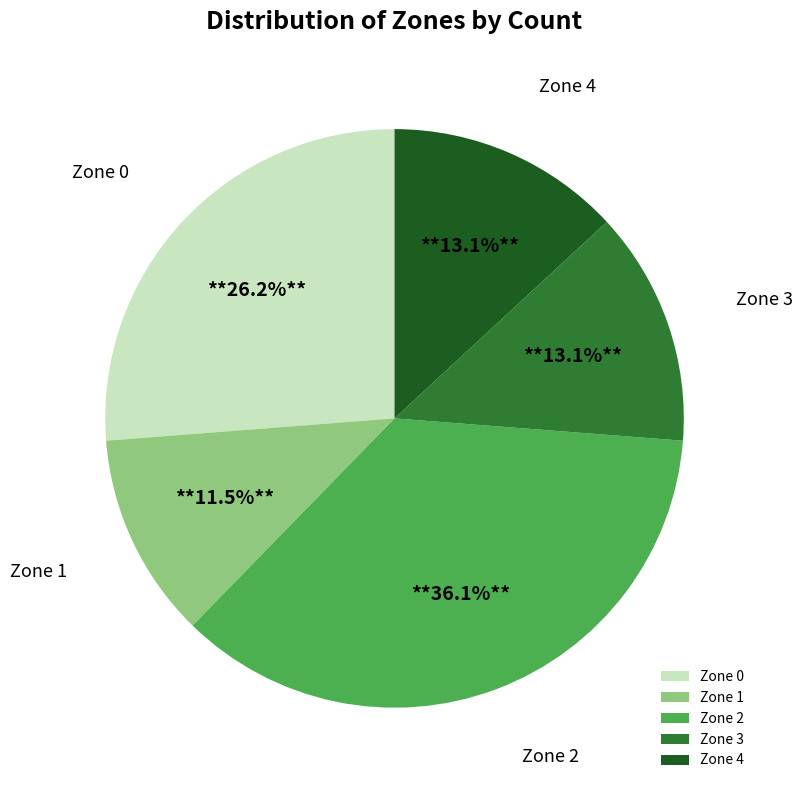

Does any single category account for the majority?

No